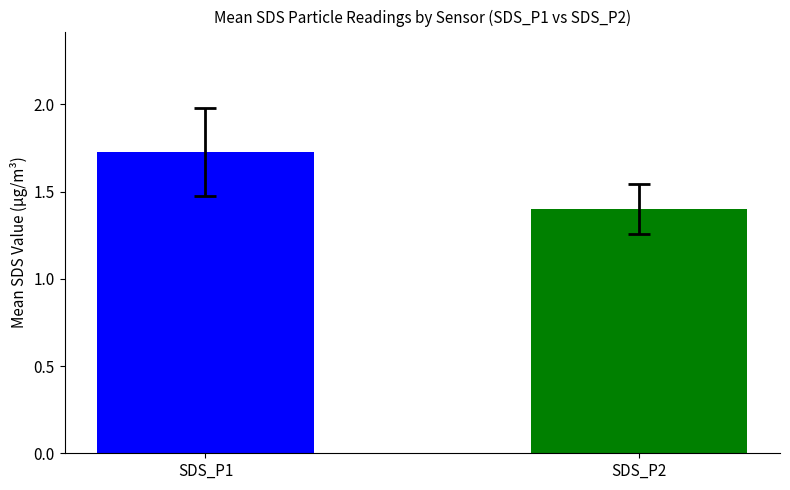

What is the minimum value shown in the chart?

1.4